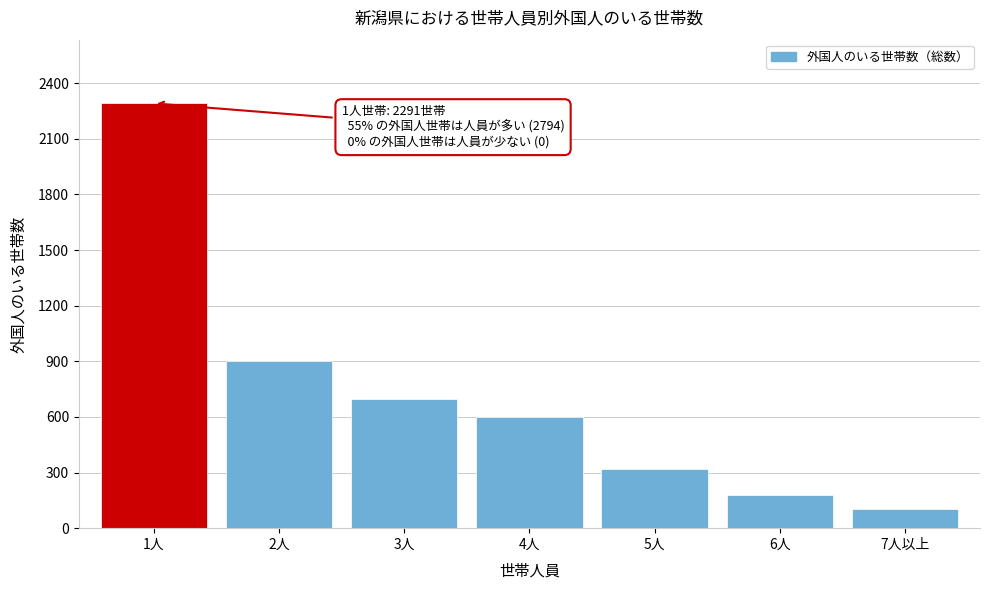

Reading right to left, what are all the values shown in this chart?

104	179	317	598	695	901	2291